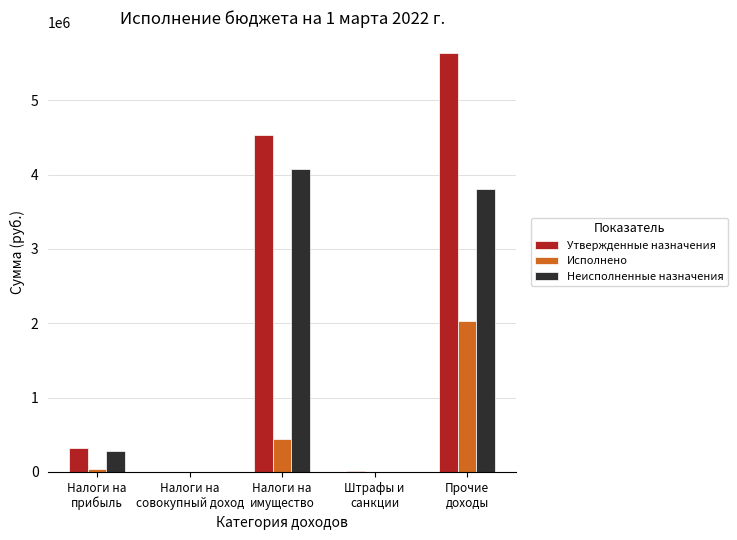

Which series has the largest total across all categories?

Утвержденные назначения